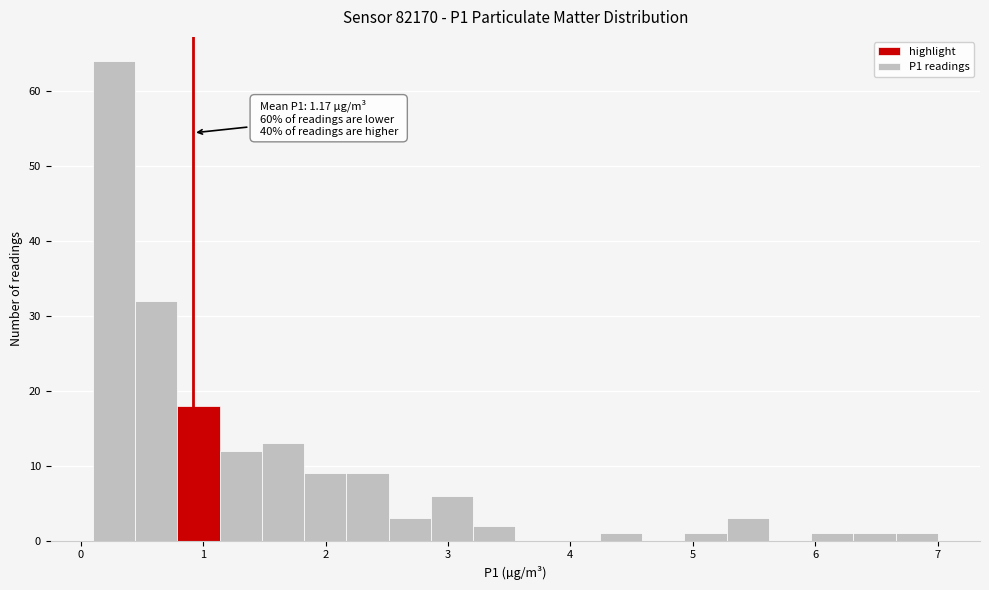

Read against the x-axis, roughly where is the centre of the tallest bar?

0.3